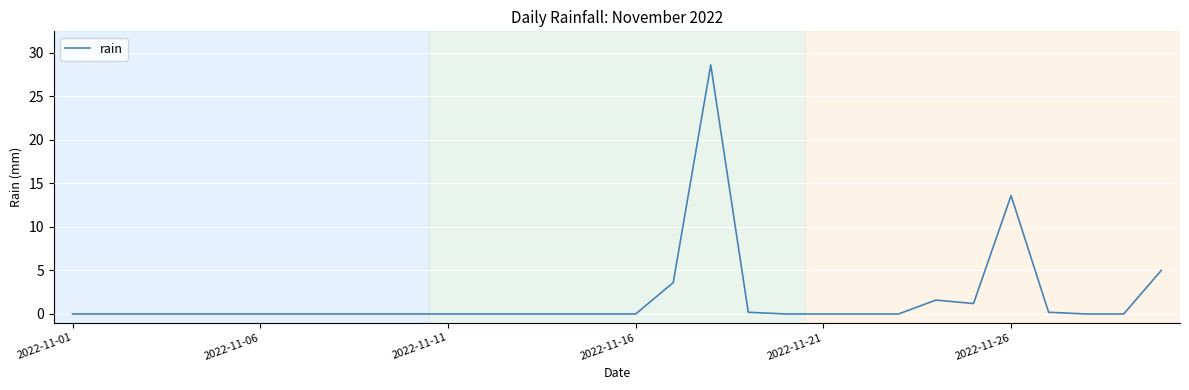

What is the difference between the maximum and minimum values?

28.6